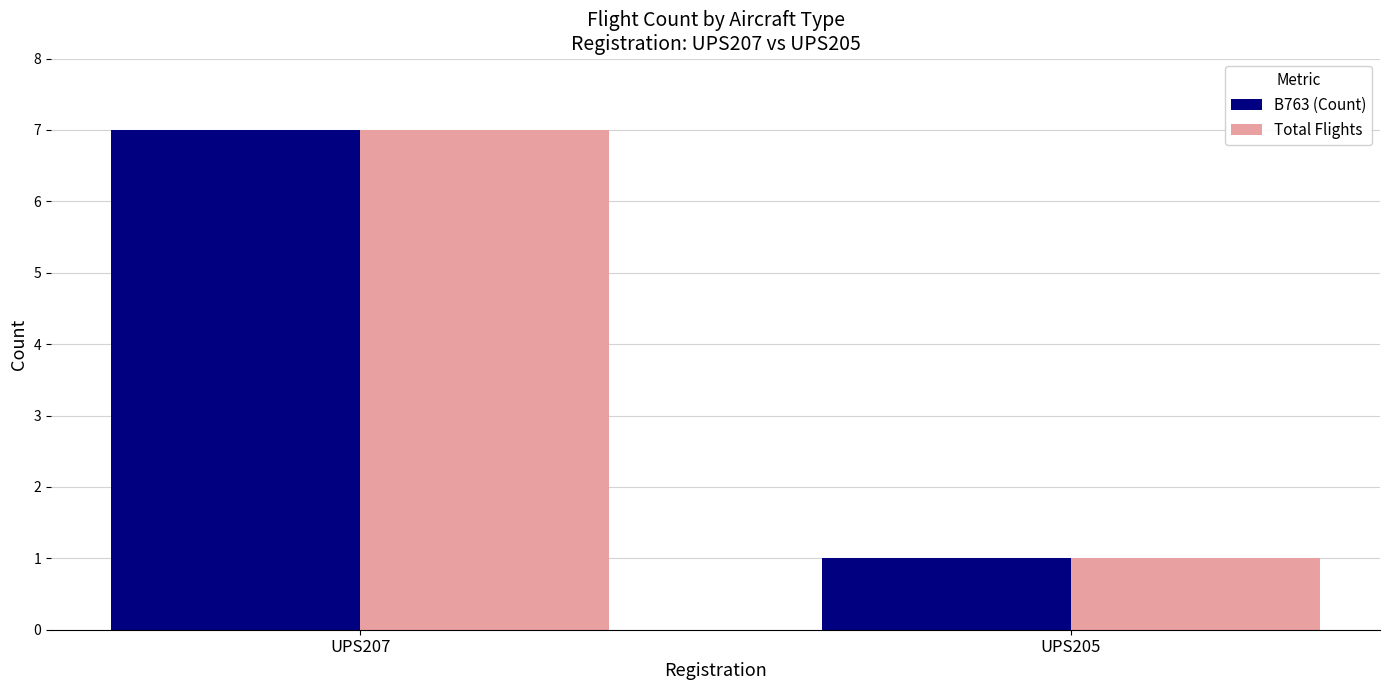

The Total Flights series shows 7 at UPS207. True or false?

True